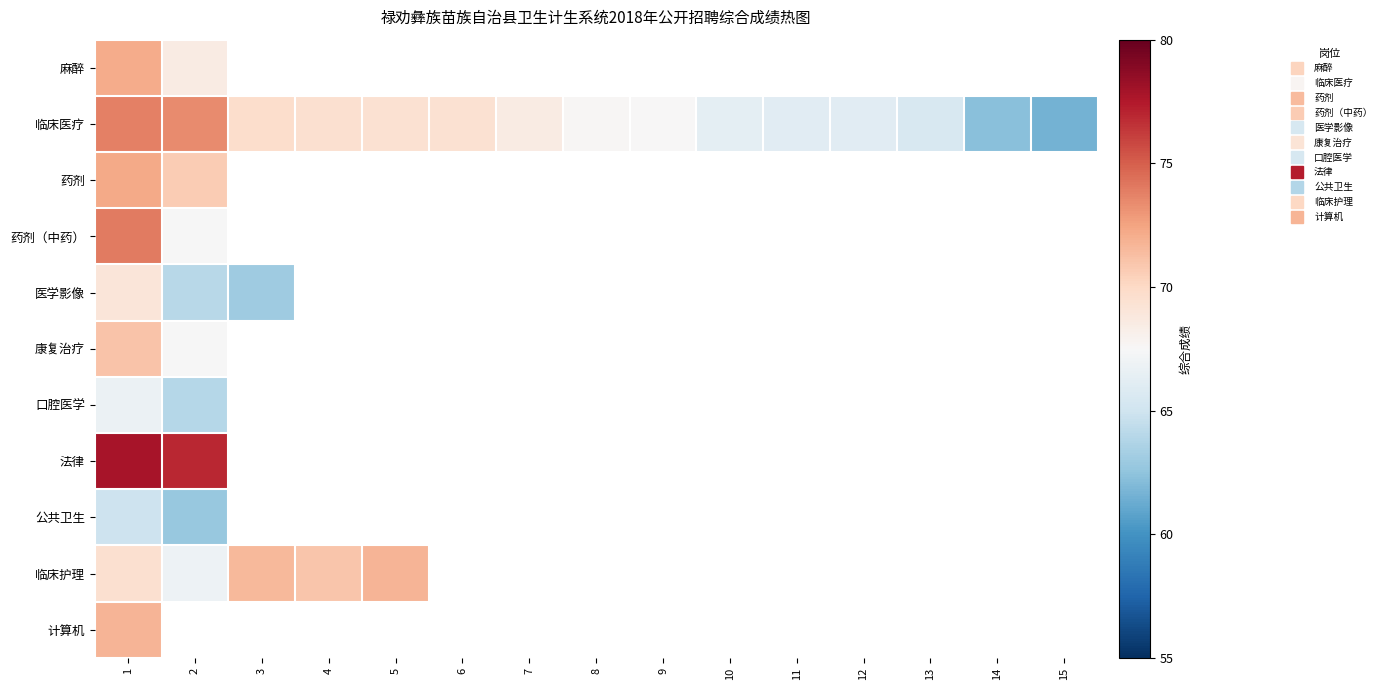

What is the maximum value for 计算机?

71.8